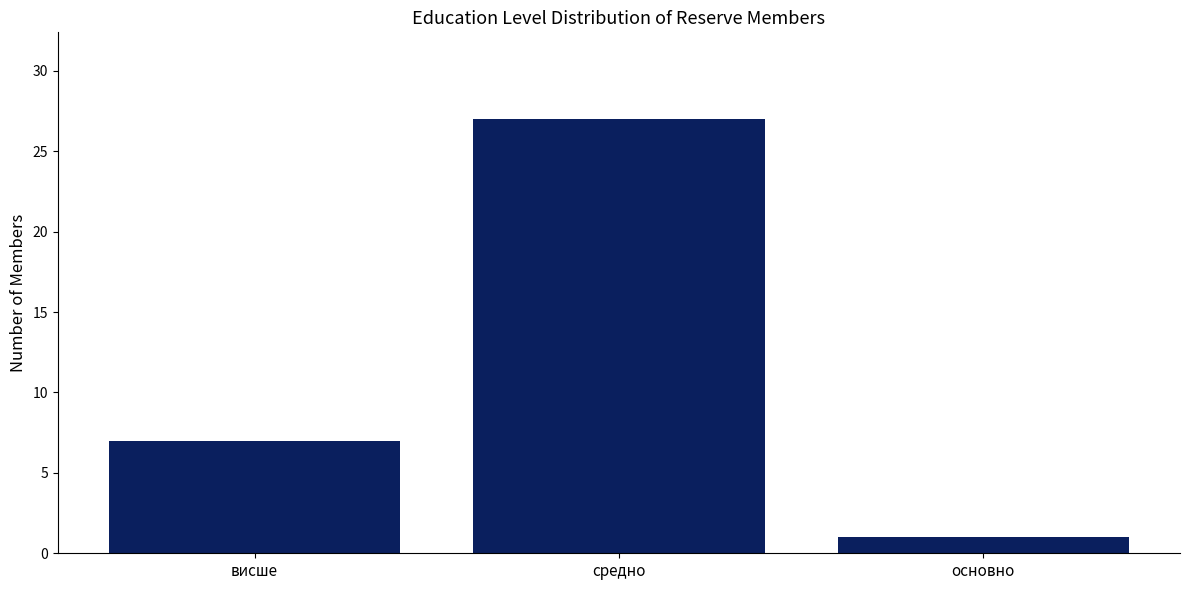

What is the average value?

12